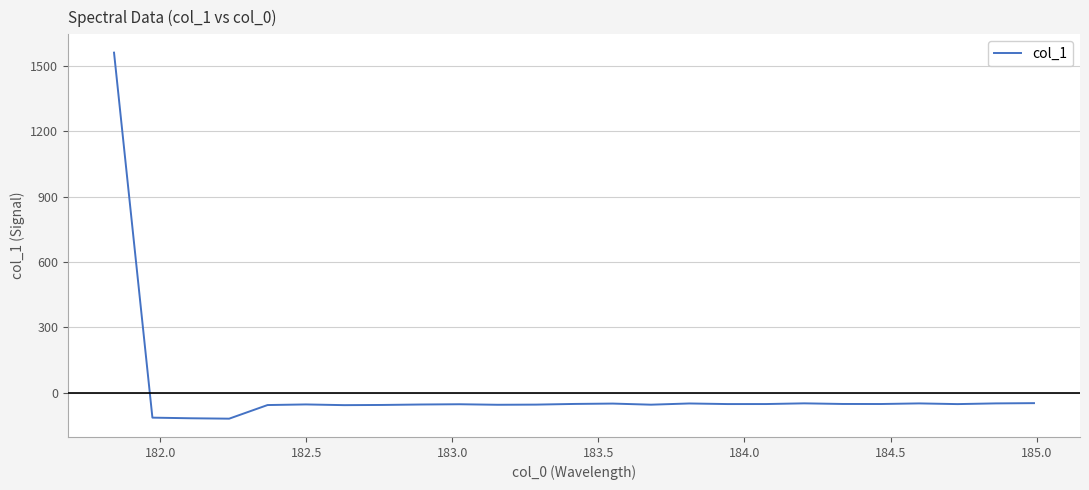

How many positive values are there?

1